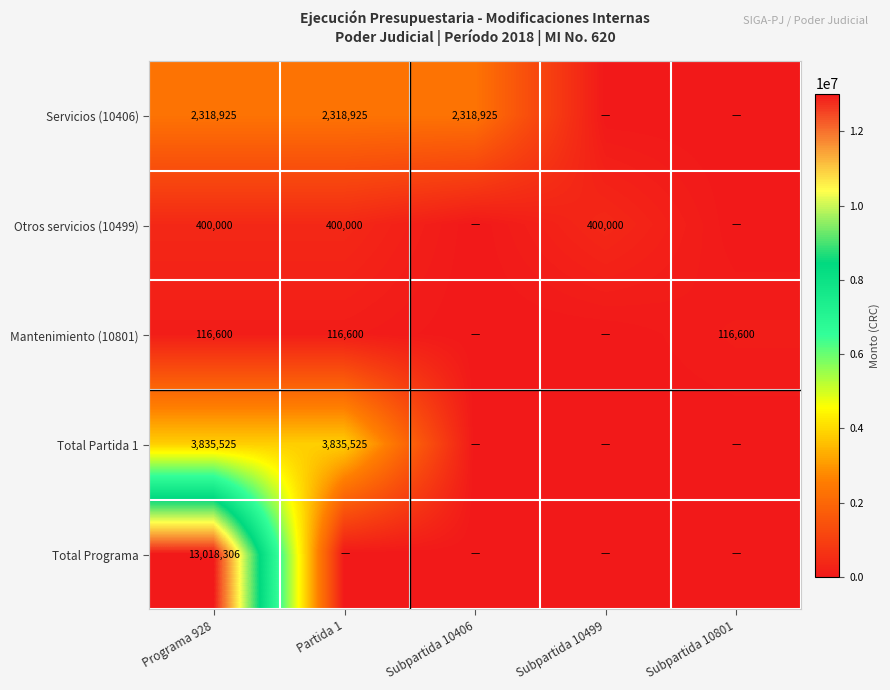

The value of Servicios (10406) at Programa 928 is 1434409. True or false?

False